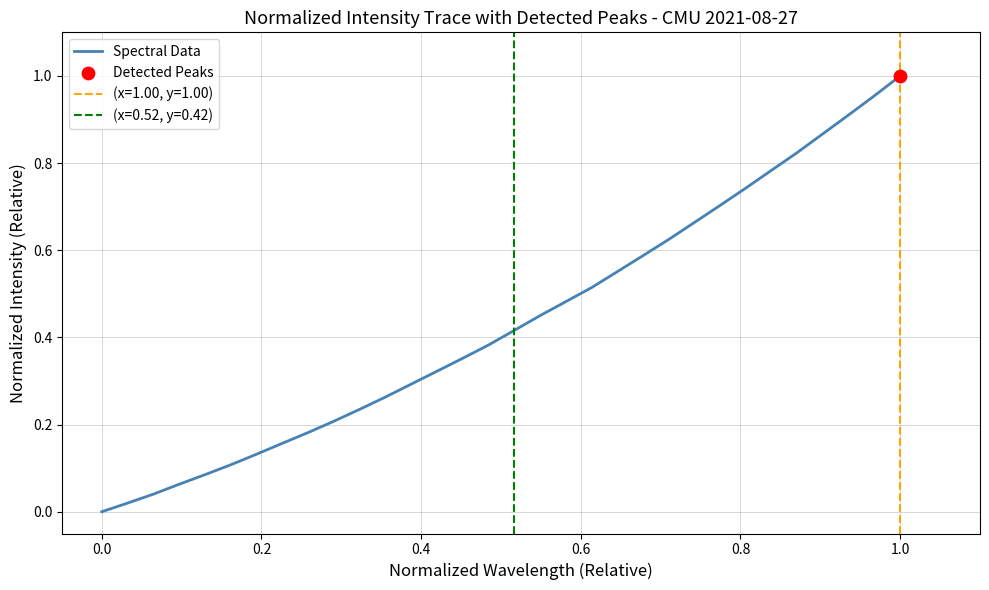

The Spectral Data series shows 0.0 at 0.0. True or false?

True